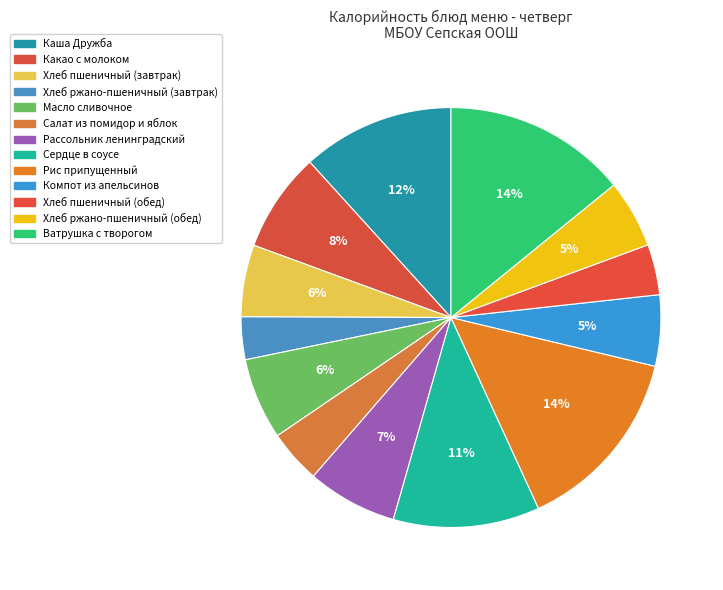

Count the number of slices in the pie.

13